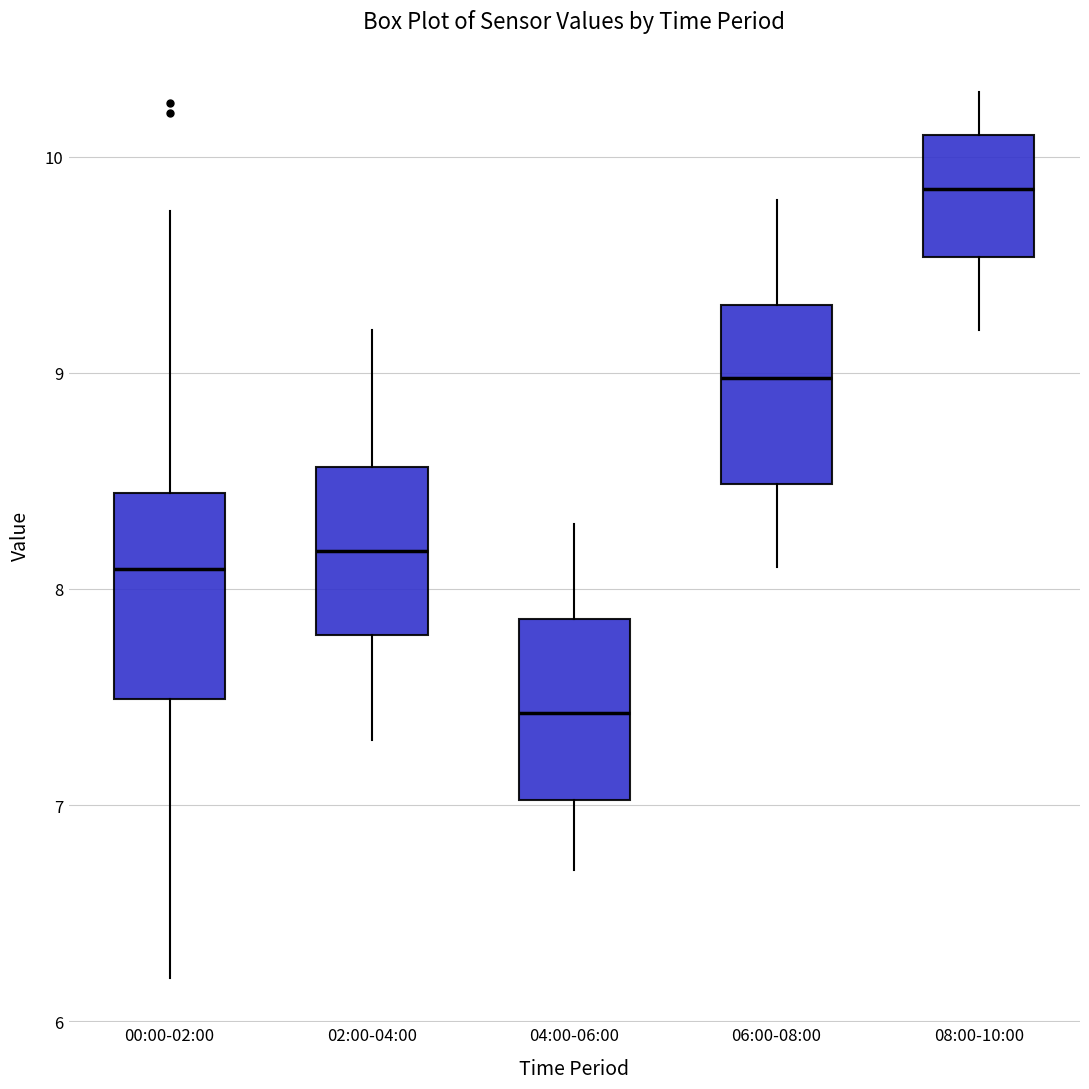

Reading left to right, transcribe this box plot: for each box, give where its median line is, the range the box spans, and where its two whiskers end, as read against the y-axis. The values are not printed on the chart, so give them approximately, as read against the axis.

00:00-02:00: median 8.1, box 7.5 to 8.4, whiskers 6.2 to 9.8
02:00-04:00: median 8.2, box 7.8 to 8.6, whiskers 7.3 to 9.2
04:00-06:00: median 7.4, box 7.0 to 7.9, whiskers 6.7 to 8.3
06:00-08:00: median 9.0, box 8.5 to 9.3, whiskers 8.1 to 9.8
08:00-10:00: median 9.9, box 9.5 to 10.1, whiskers 9.2 to 10.3